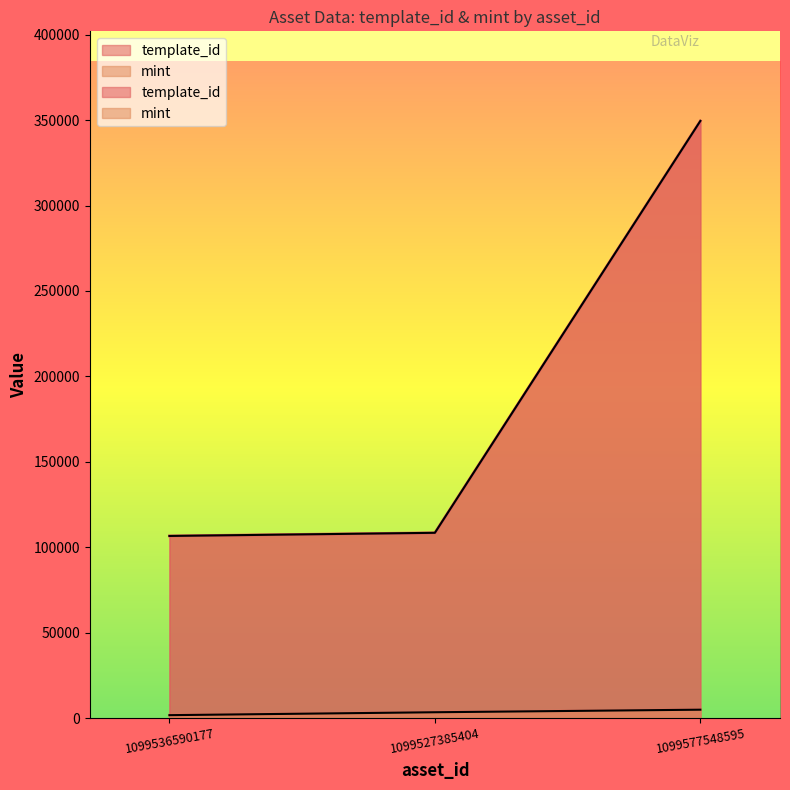

At 1099527385404, list the series in order from largest to smallest.

template_id, mint